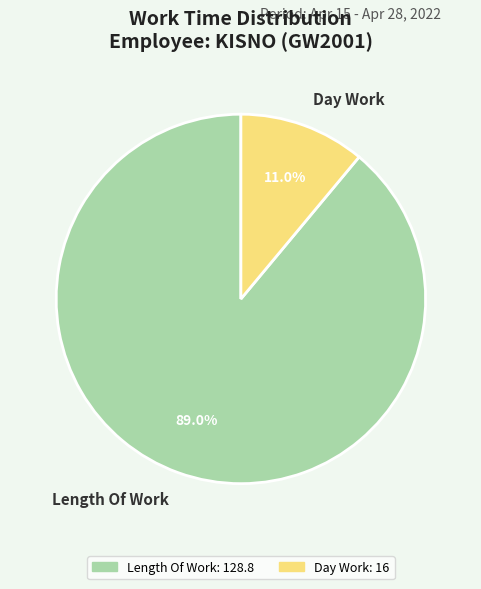

To the nearest percent, what is the average slice percentage?

50%